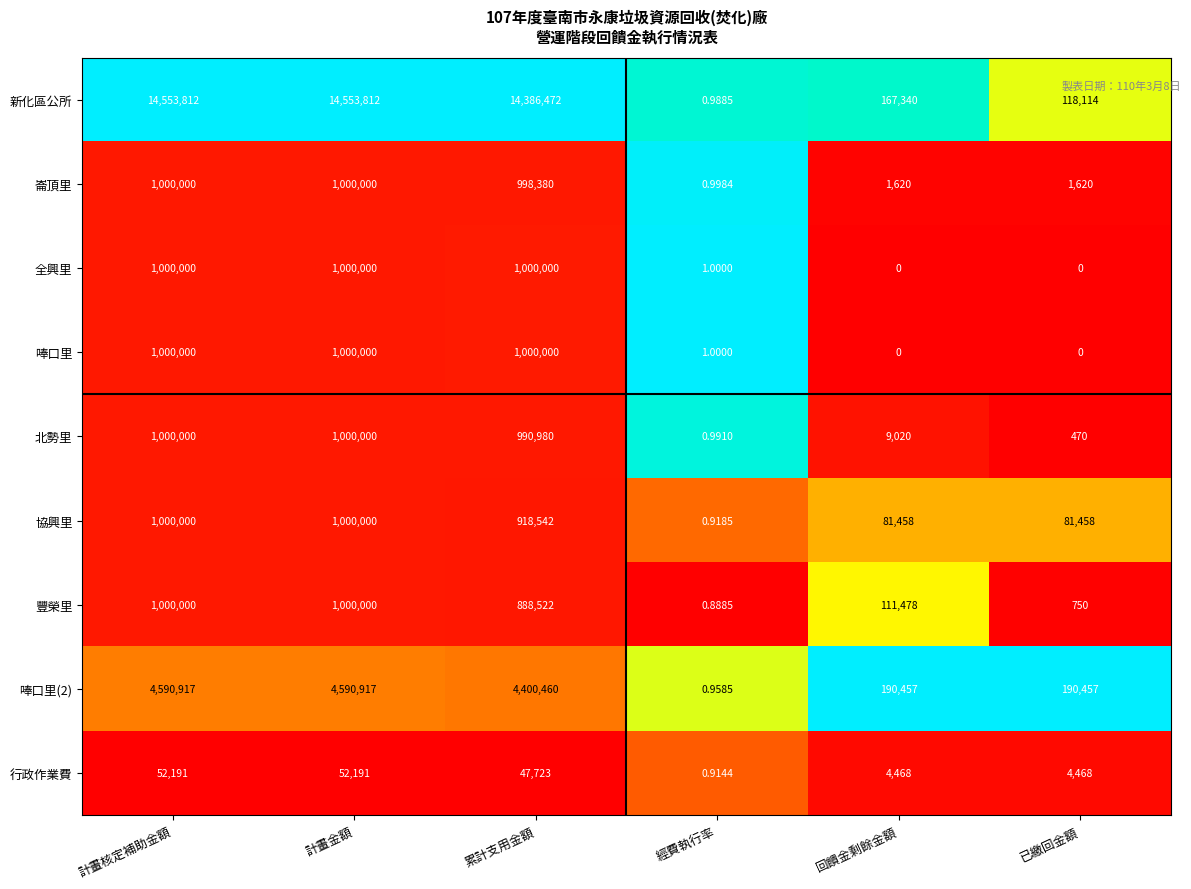

What is the total value across all series at 已繳回金額?

397337.0